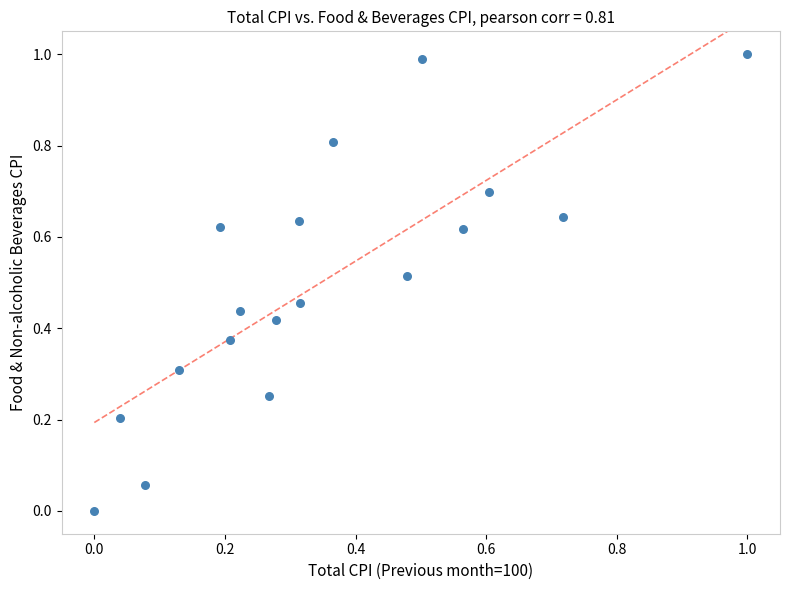

What is the range of Y values (max minus min)?

1.0